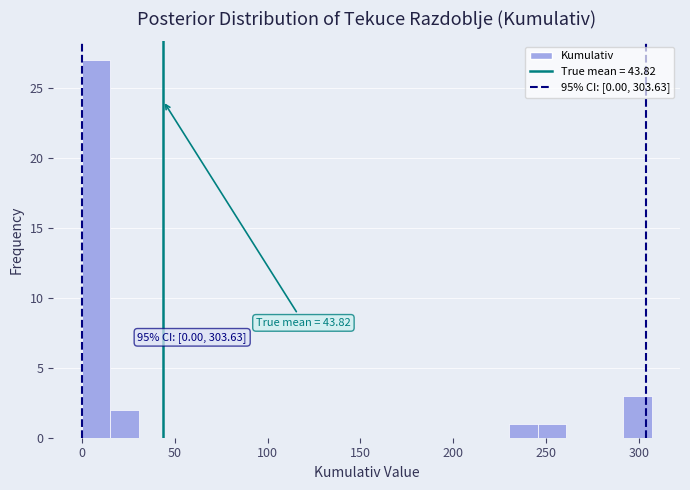

Read against the x-axis, roughly where is the centre of the tallest bar?

10